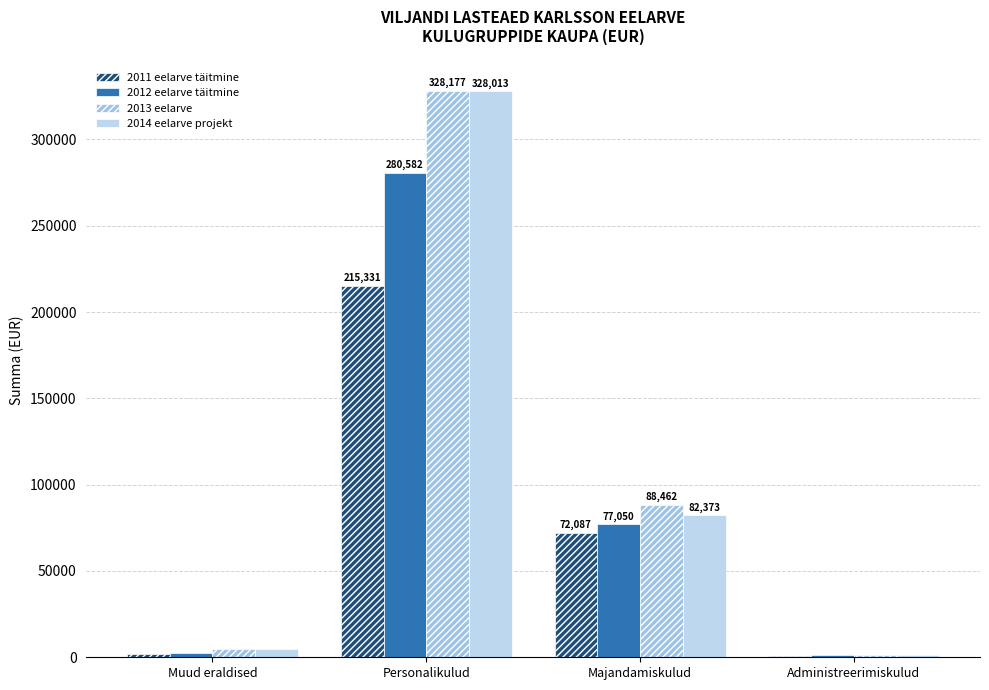

Count the number of categories in the chart.

4